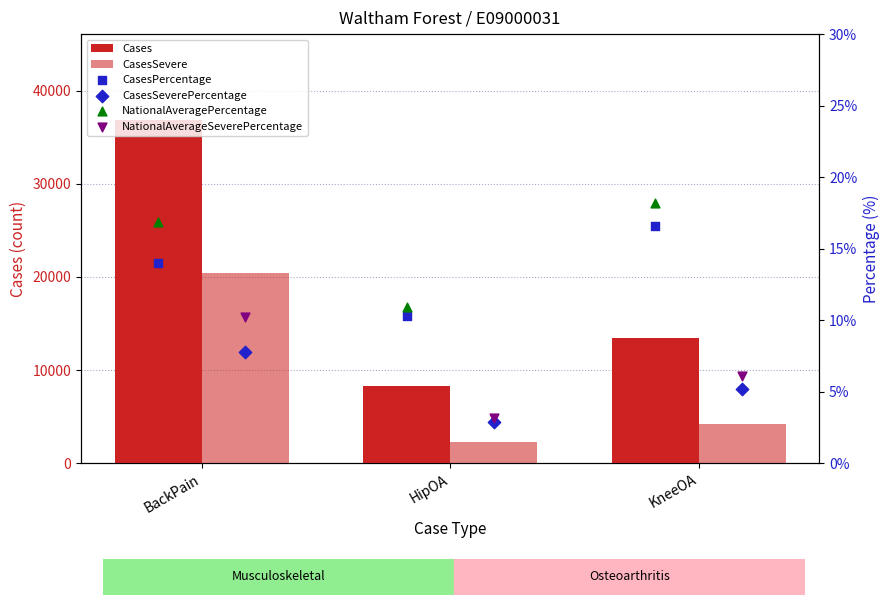

Which series has the largest total across all categories?

Cases